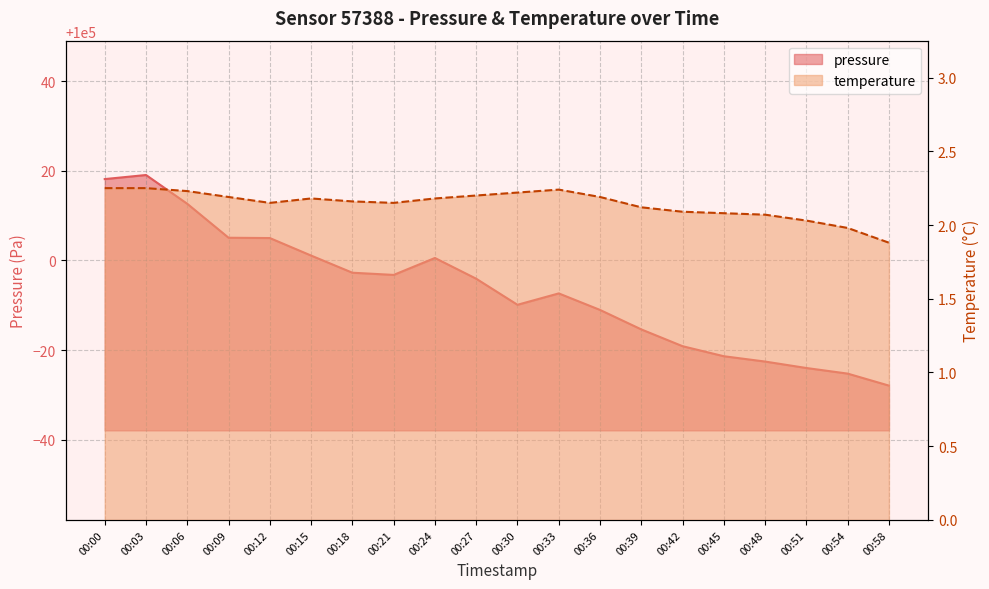

True or false: temperature has more than 2 points higher than both neighbors.

False